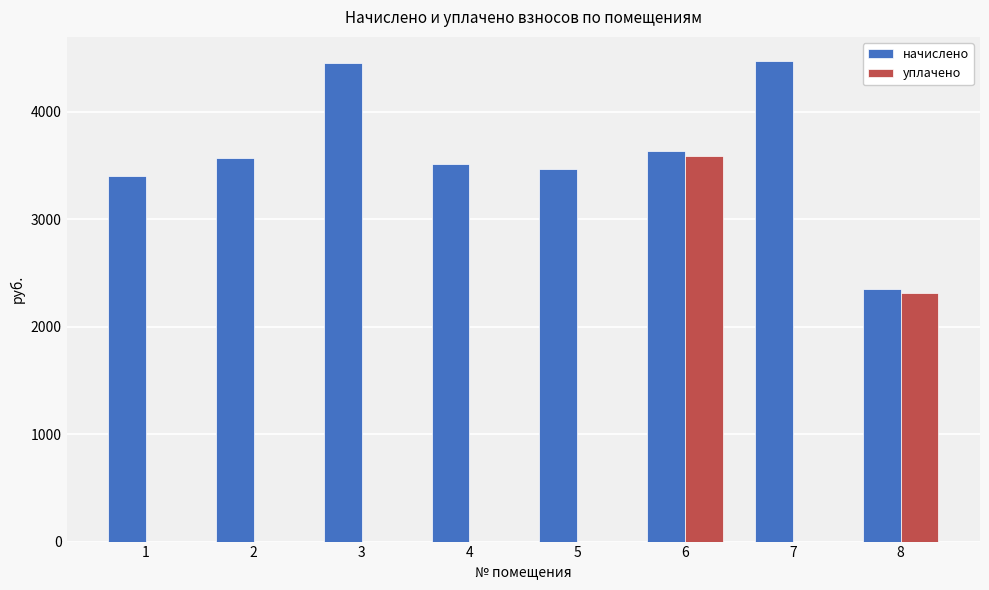

Count the number of data series in this chart.

2